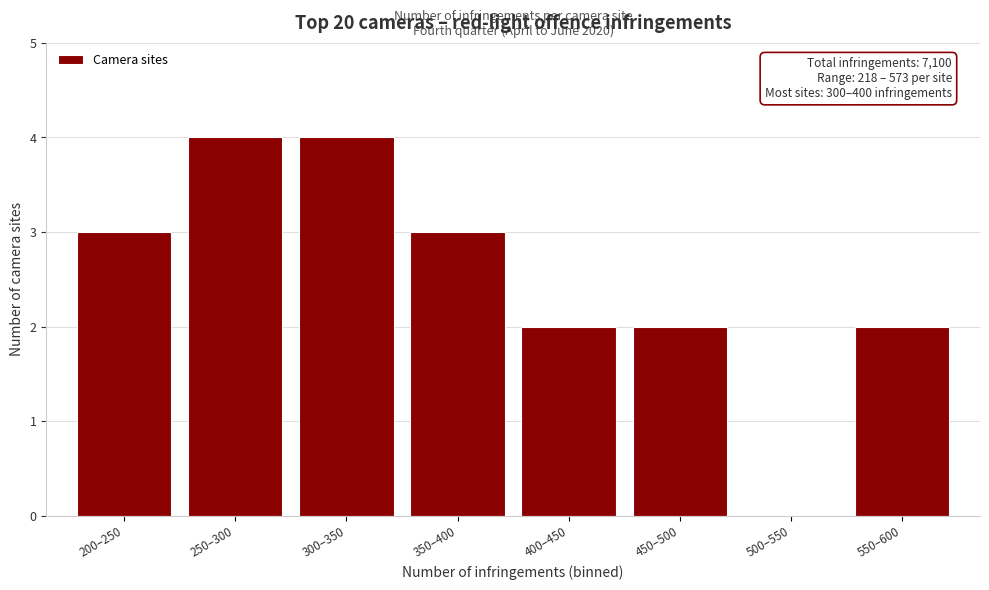

Reading left to right, what are all the values shown in this chart?

200–250=3	250–300=4	300–350=4	350–400=3	400–450=2	450–500=2	500–550=0	550–600=2